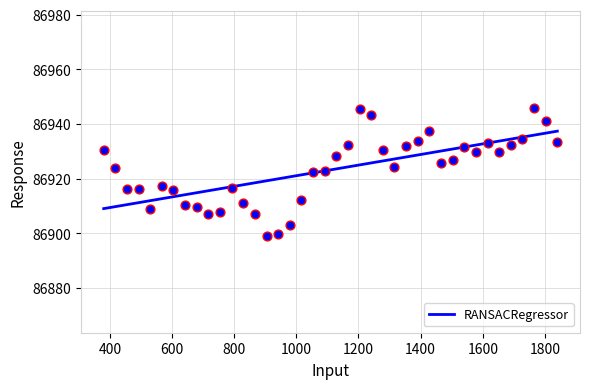

What is the minimum value for RANSACRegressor?

86909.0